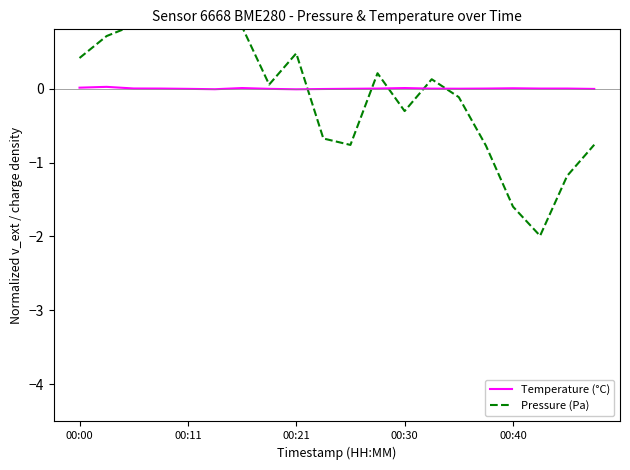

Count the number of categories in the chart.

20